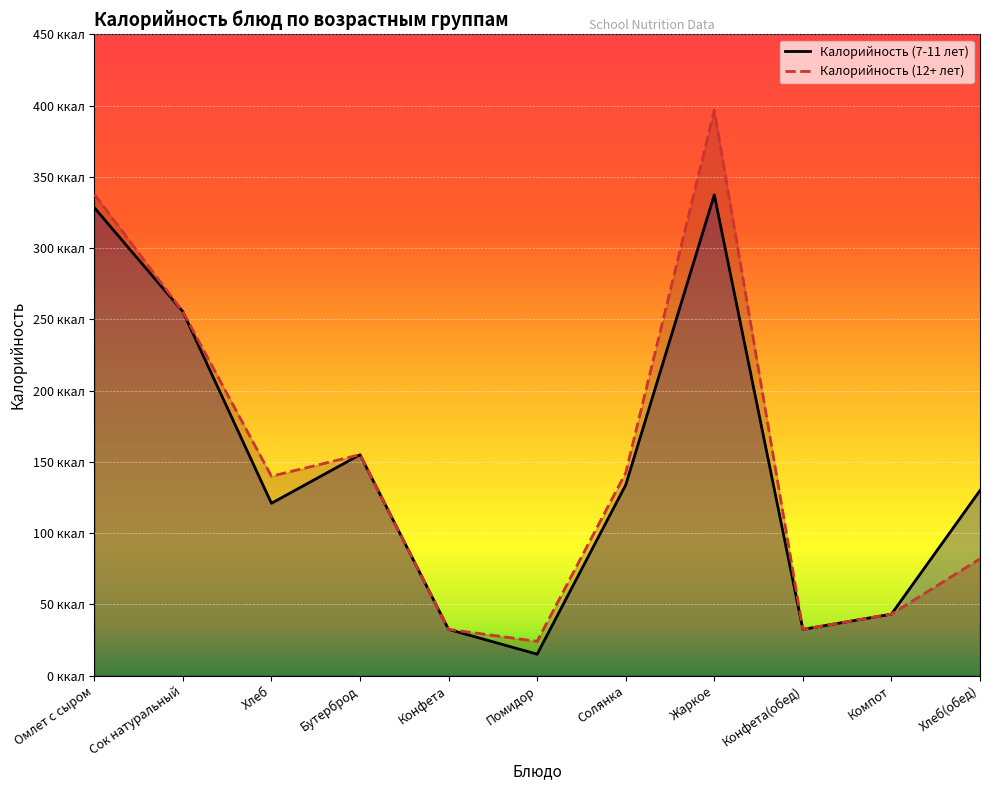

What are all the series names shown in the legend?

Калорийность (7-11 лет), Калорийность (12+ лет)